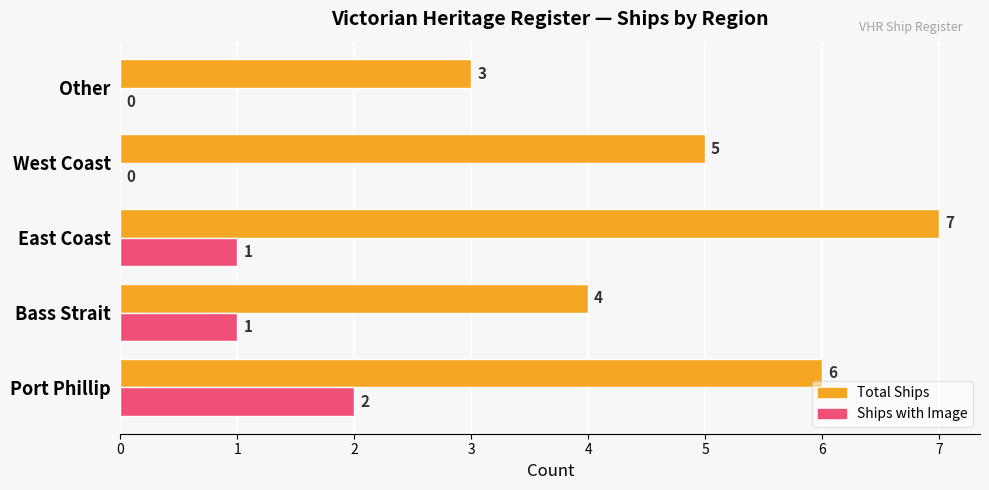

The Total Ships series shows 6 at Port Phillip. True or false?

True